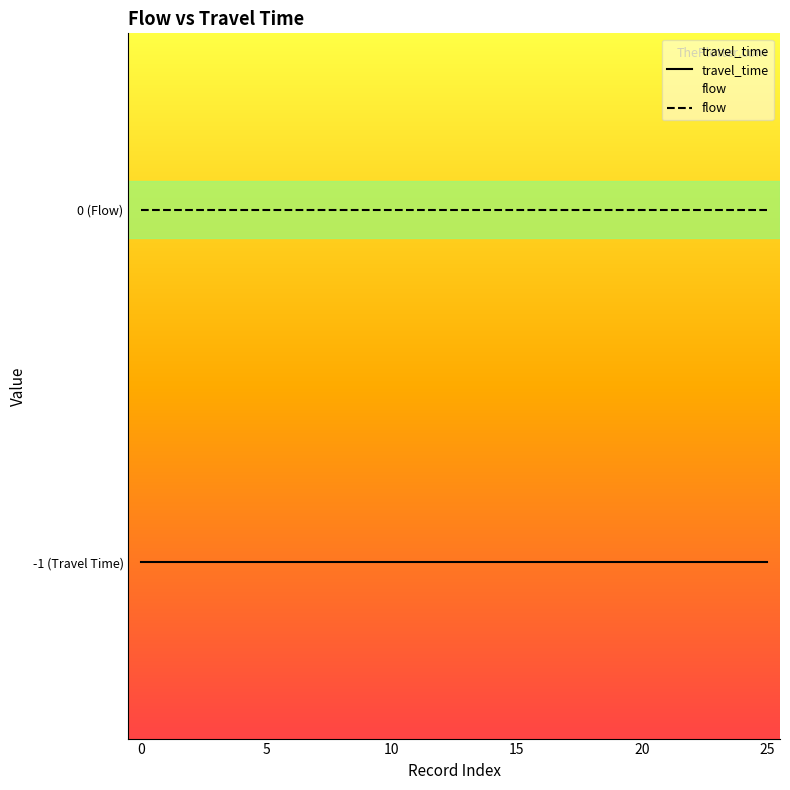

How many lines are shown in the chart?

2